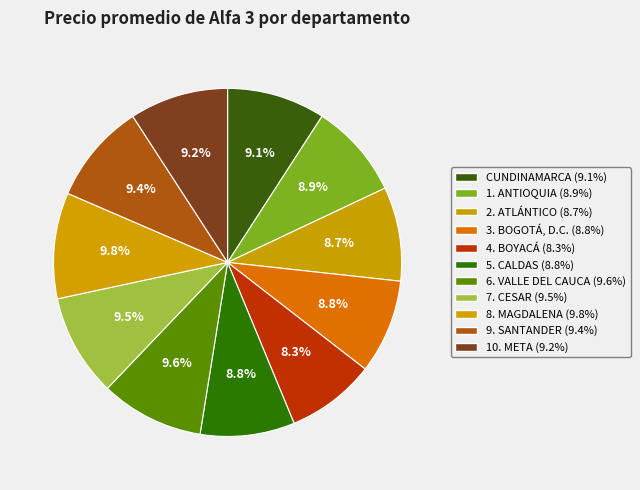

Is there any slice that represents more than half of the pie?

No